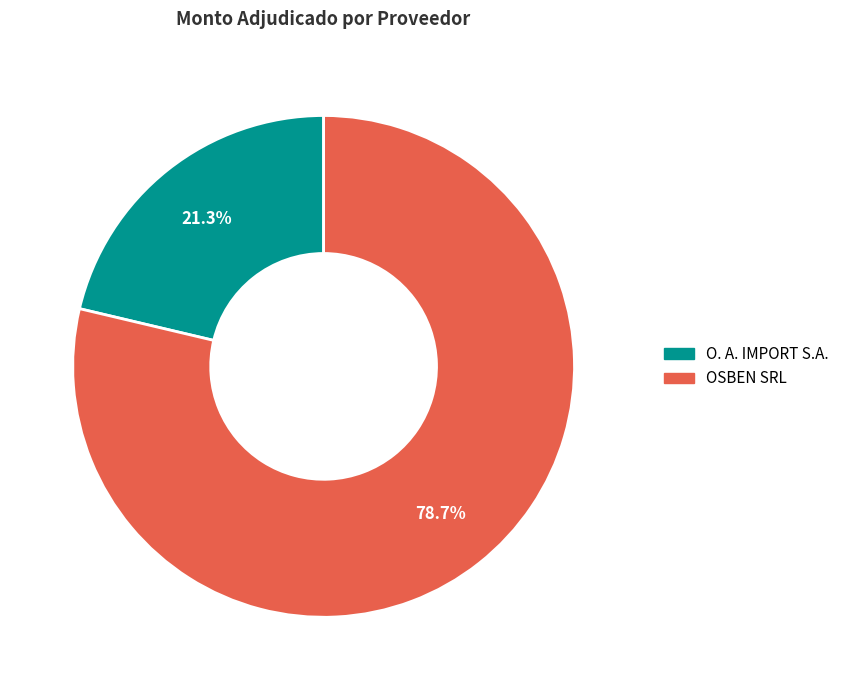

Count the number of slices in the pie.

2